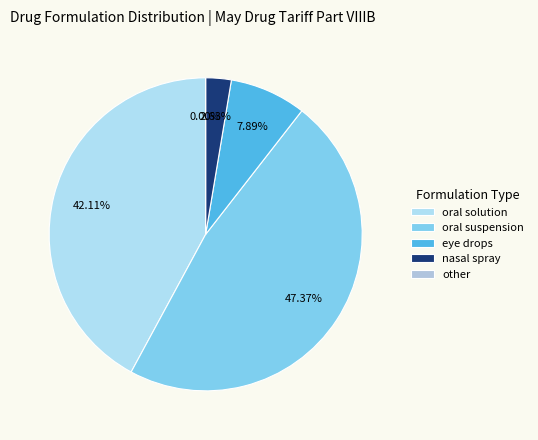

Count the number of slices in the pie.

5